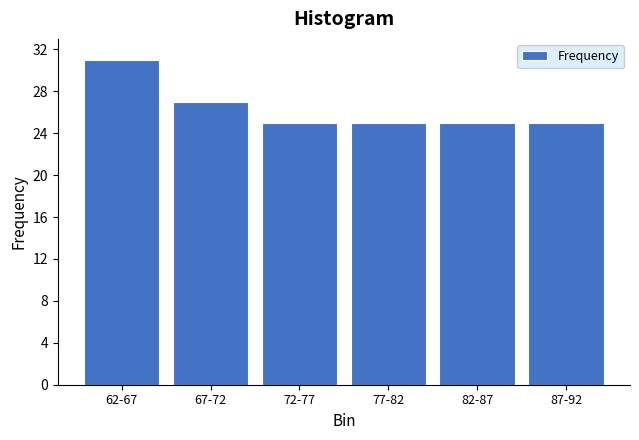

Reading left to right, extract all data points from this chart.

62-67=31	67-72=27	72-77=25	77-82=25	82-87=25	87-92=25